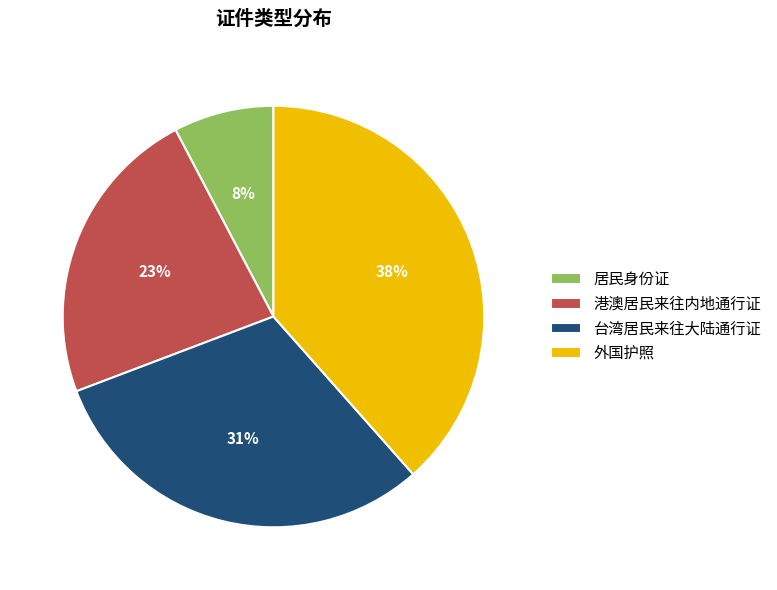

How many segments does this pie chart have?

4